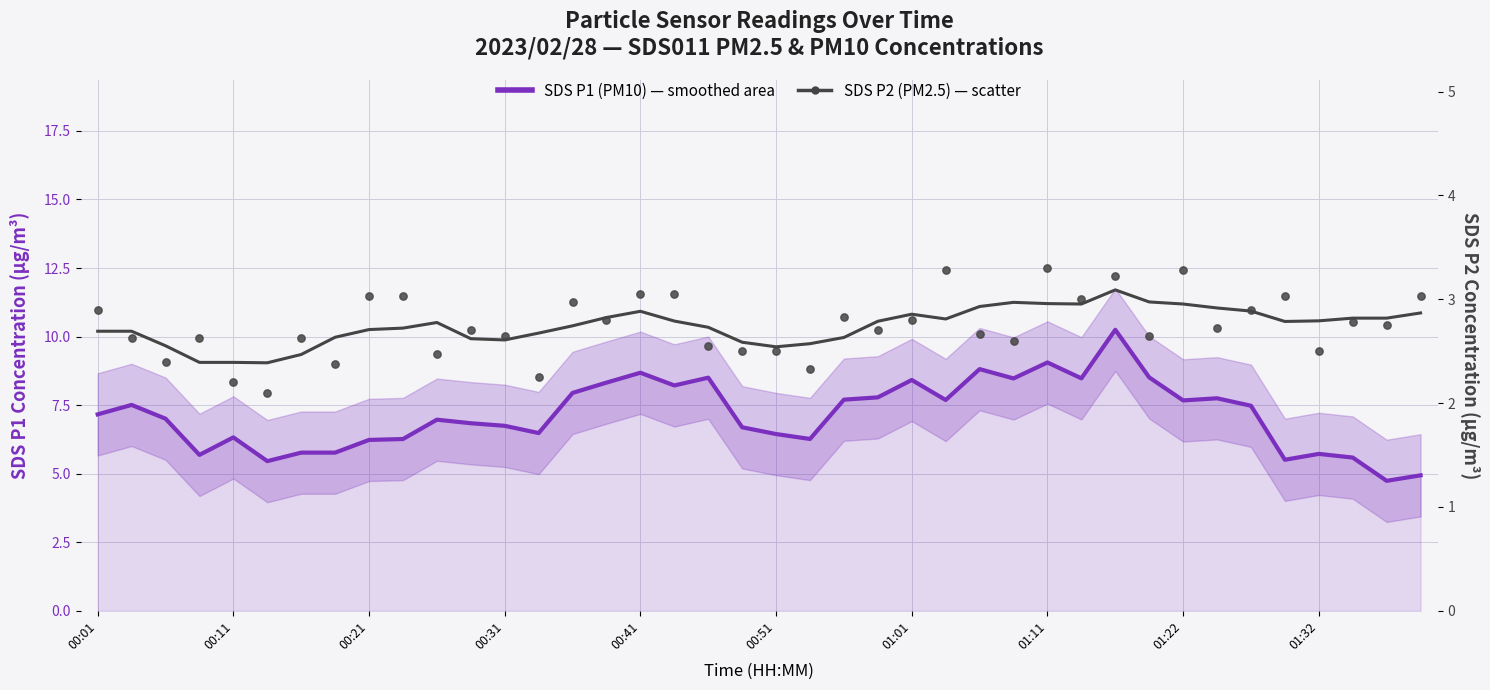

At how many categories does at least one series exceed 6?

31